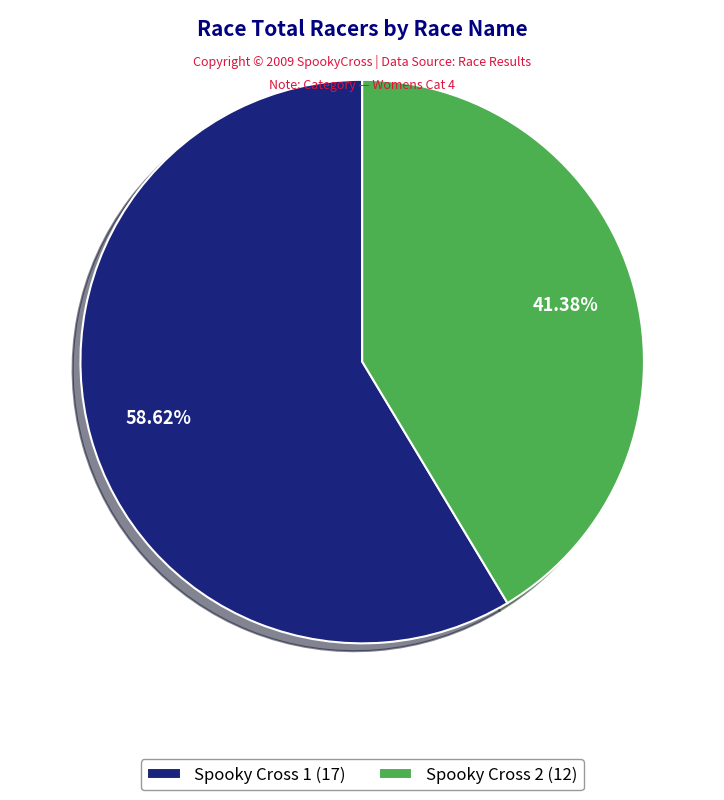

The Spooky Cross 2 slice represents 55% of the pie. True or false?

False